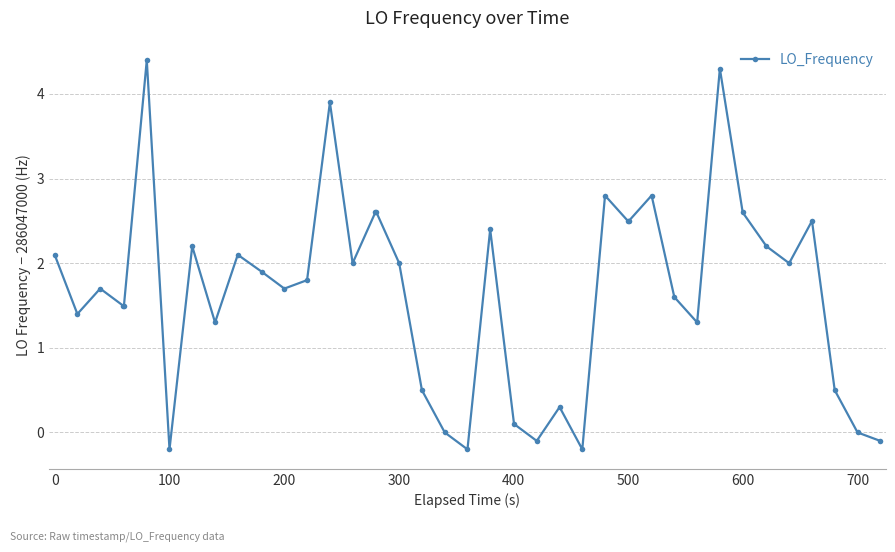

True or false: there are more than 1 points higher than both neighbors.

True